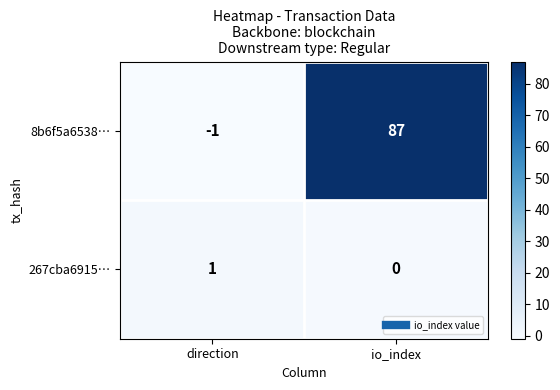

What is the spread (max minus min) of values at io_index?

87